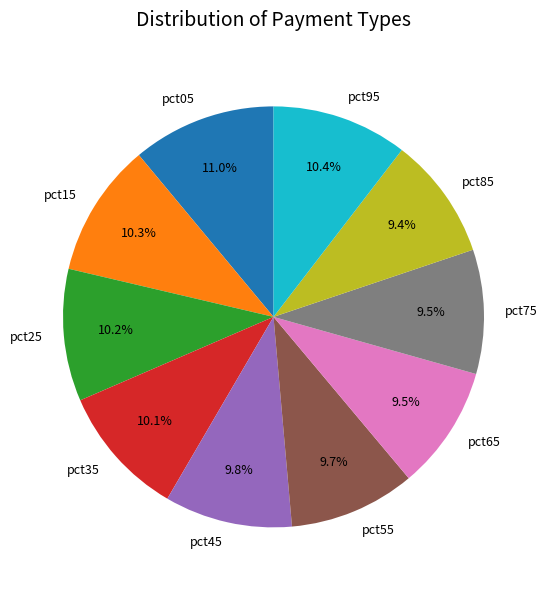

Is it true that pct55 is 10% of the pie?

True